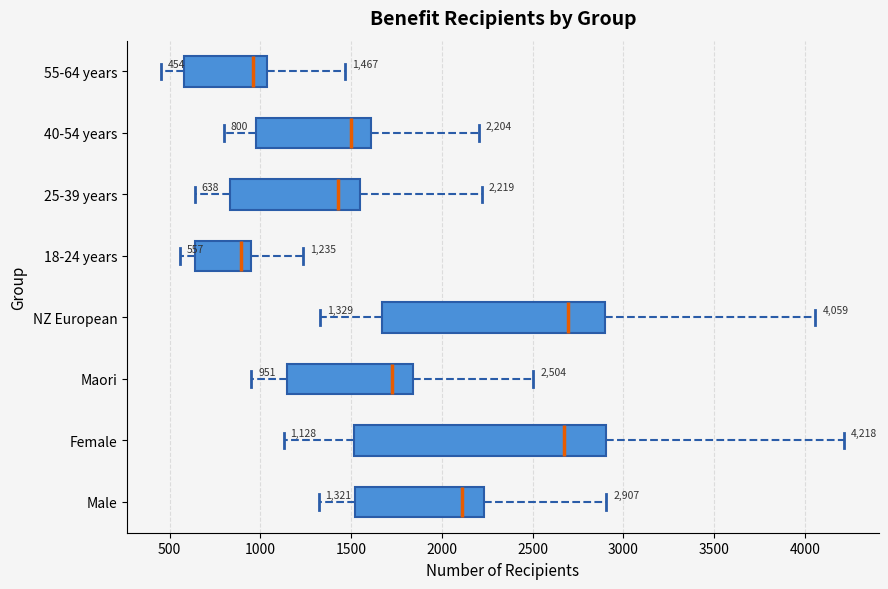

Which box is the widest, from its left edge to its right edge?

Female